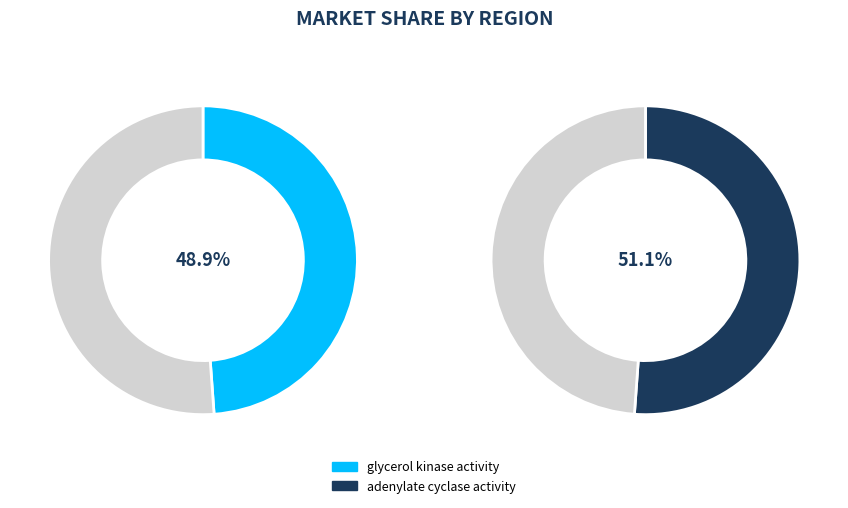

Which category accounts for the majority?

adenylate cyclase activity